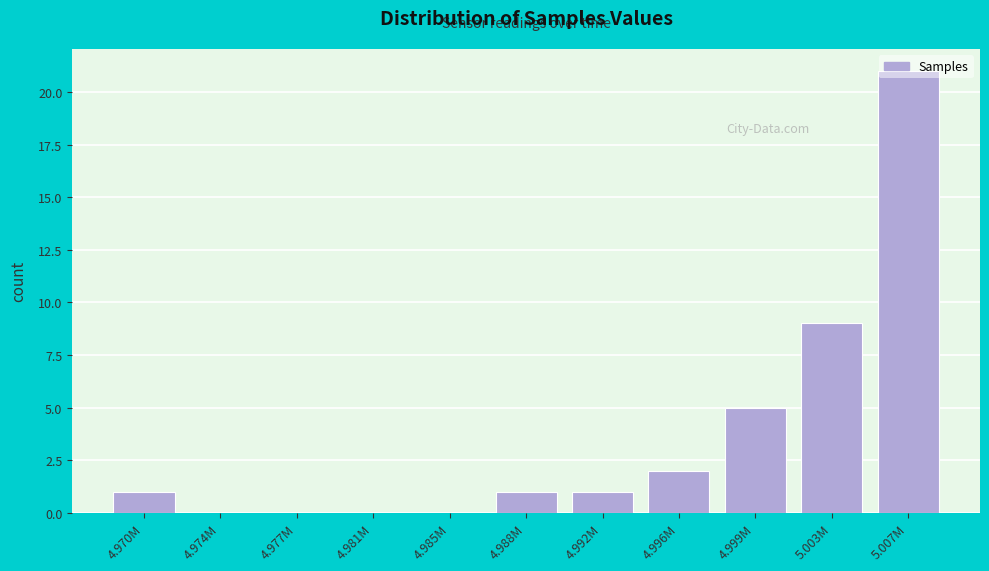

What is the change in value from 4.992M to 5.003M?

+8